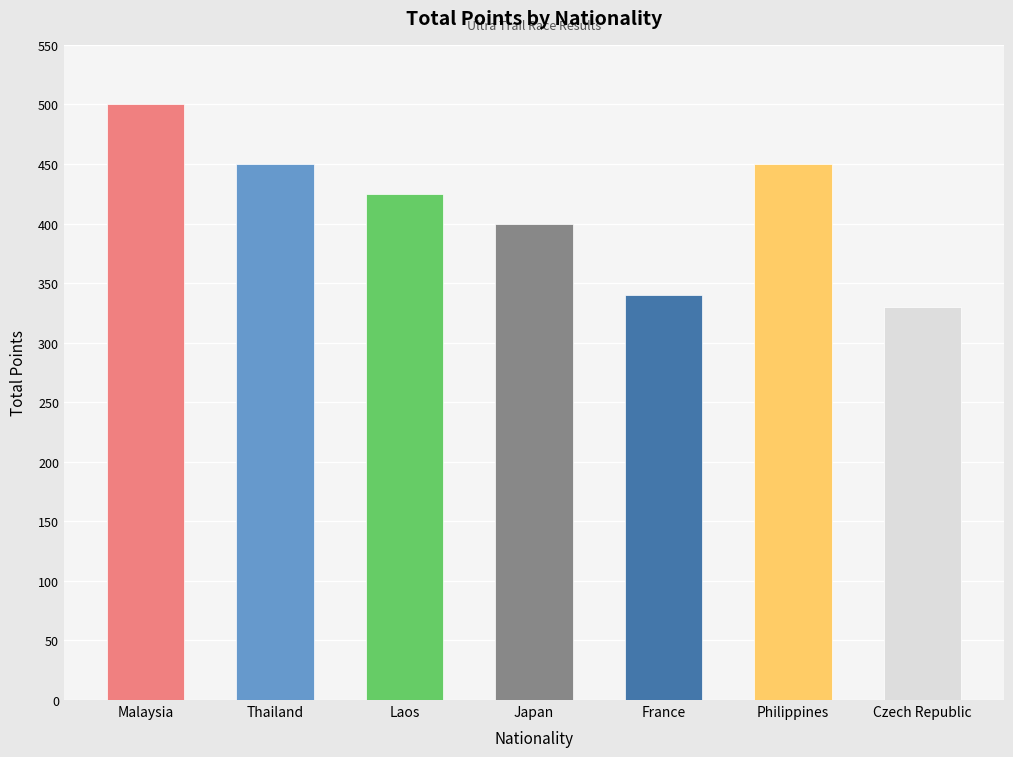

Which category has the highest value across all series?

Malaysia